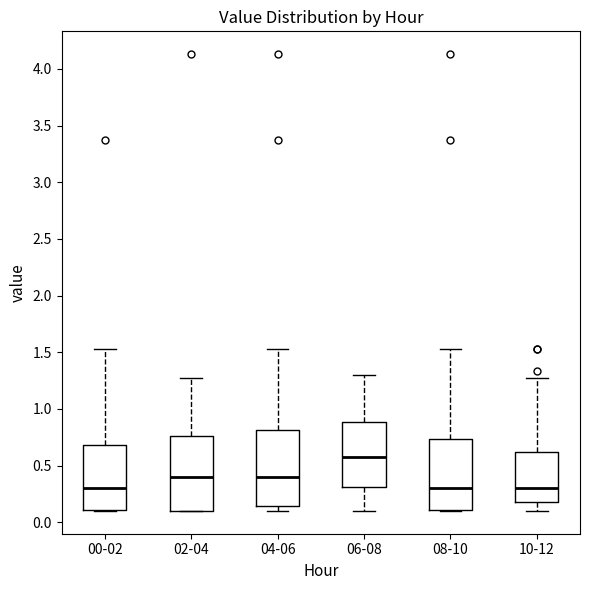

Reading left to right, read every box against the y-axis: the position of its median line, the range the box covers, and the ends of its whiskers. The values are not printed on the chart, so give them approximately, as read against the axis.

00-02: median 0.30, box 0.10 to 0.70, whiskers 0.10 to 1.55
02-04: median 0.40, box 0.10 to 0.75, whiskers 0.10 to 1.25
04-06: median 0.40, box 0.15 to 0.80, whiskers 0.10 to 1.55
06-08: median 0.60, box 0.30 to 0.90, whiskers 0.10 to 1.30
08-10: median 0.30, box 0.10 to 0.75, whiskers 0.10 to 1.55
10-12: median 0.30, box 0.20 to 0.60, whiskers 0.10 to 1.25